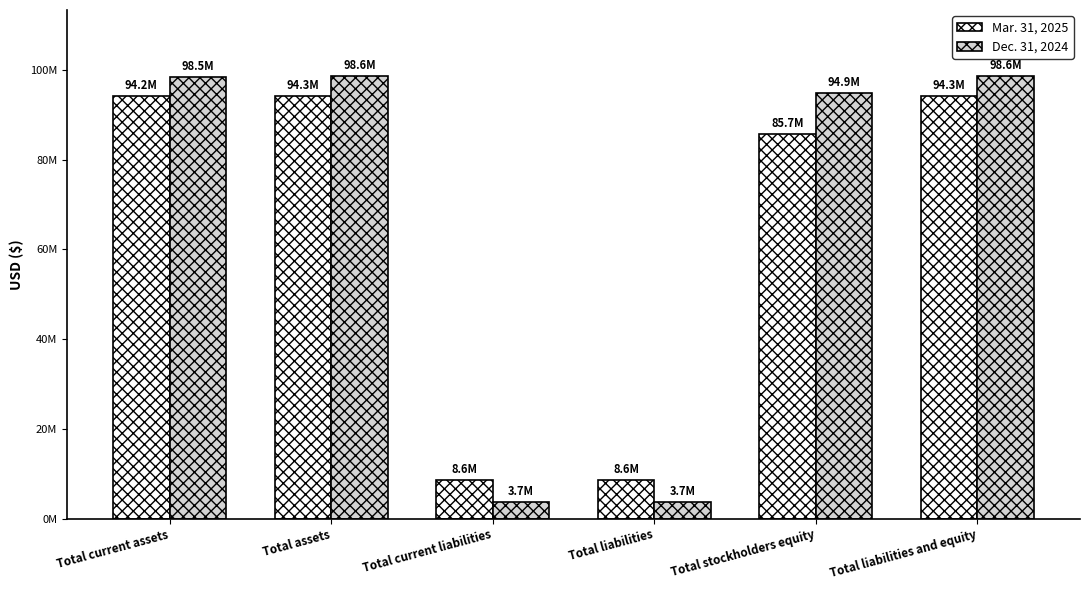

What is the difference between the highest and lowest values at Total current liabilities?

4817084